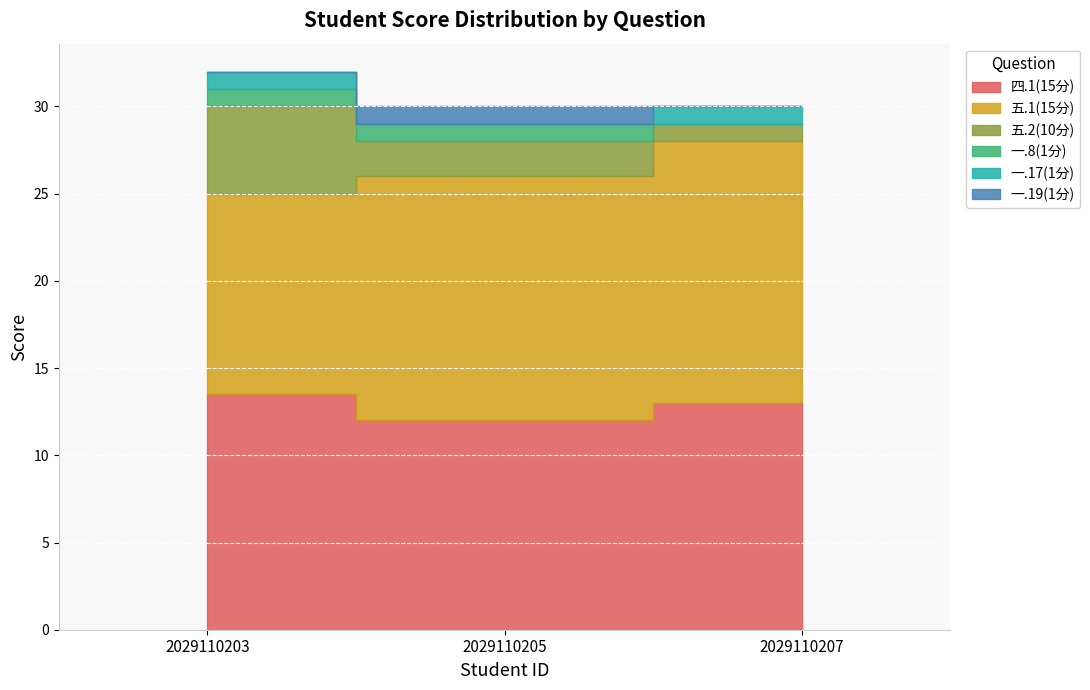

True or false: 四.1(15分) has a value of 5.3 at 2029110207.

False